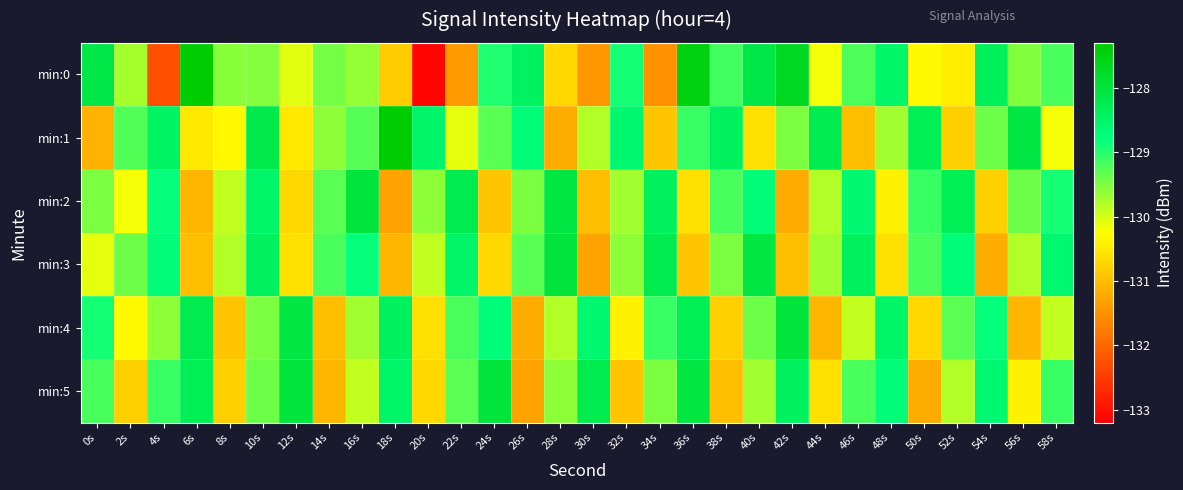

At how many categories does at least one series exceed -130?

30